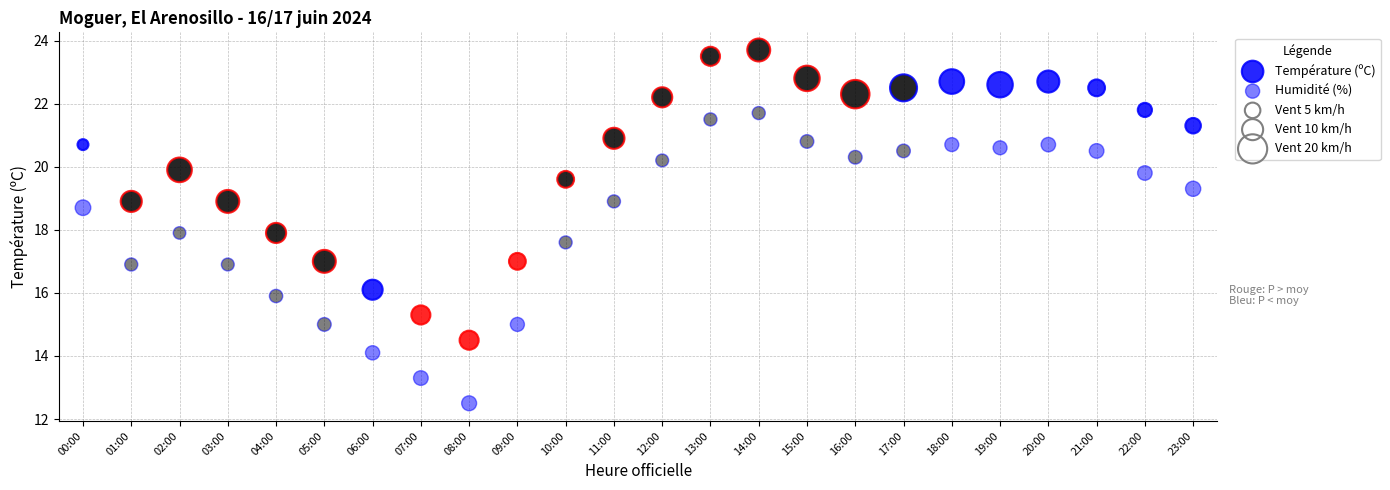

How many points are shown in the scatter plot?

48